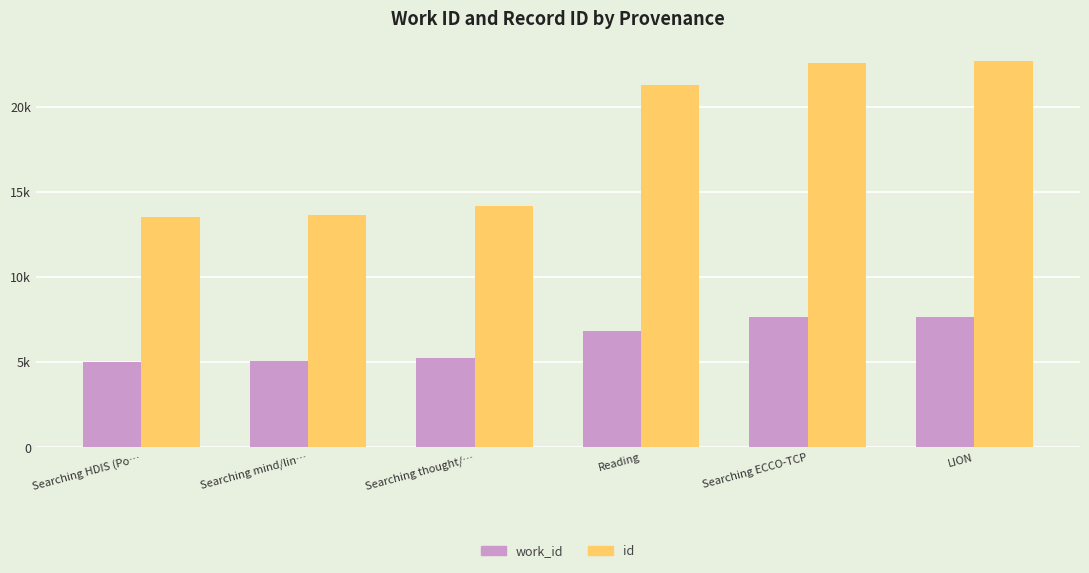

Is the value of id at Reading greater than the value of work_id at Searching ECCO-TCP?

Yes